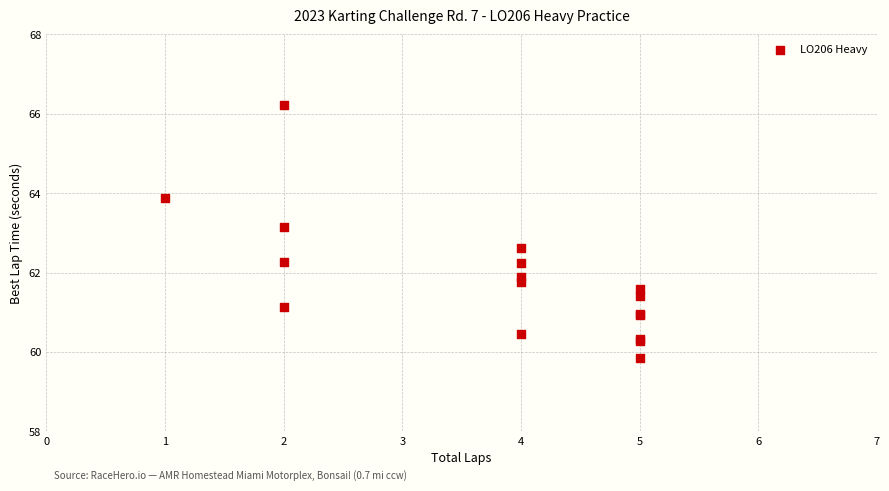

What Y value in the scatter plot is closest to 63?

63.1